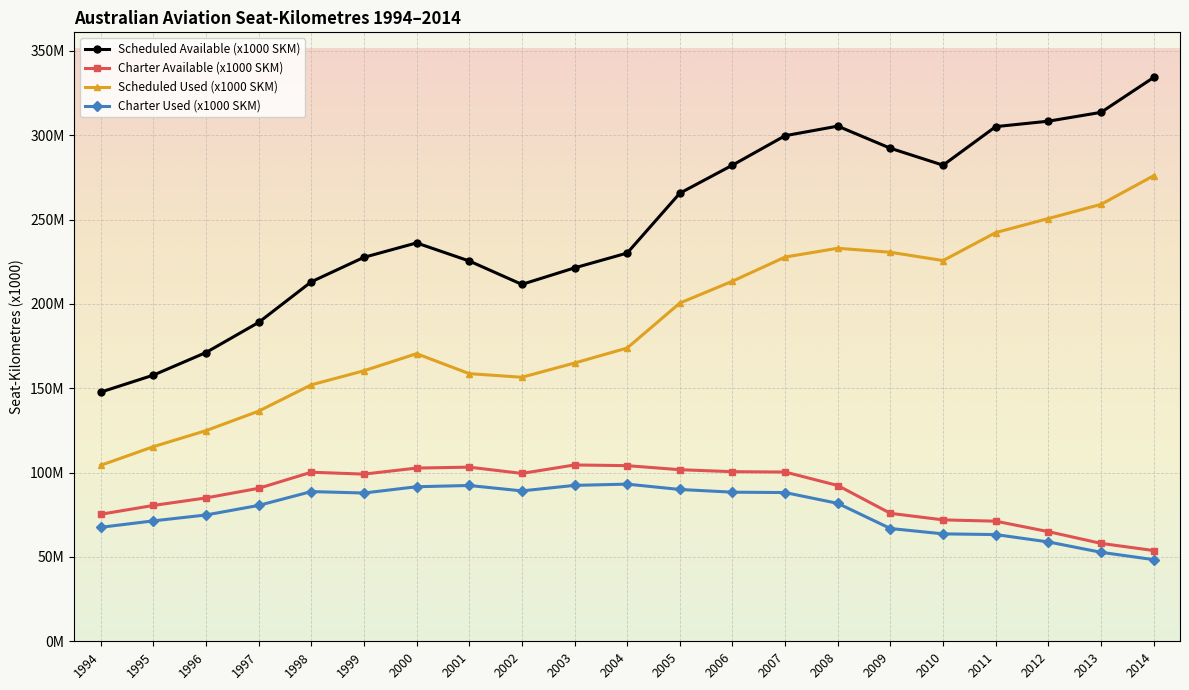

True or false: Scheduled Used (x1000 SKM) and Charter Used (x1000 SKM) cross at least once.

False